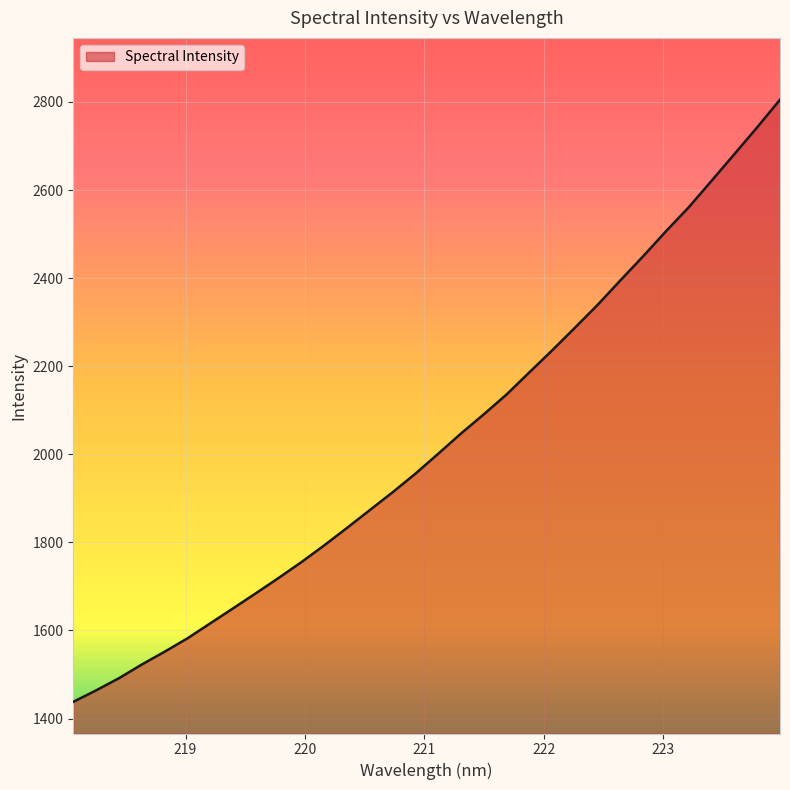

What is the difference between the maximum and minimum values?

1367.2